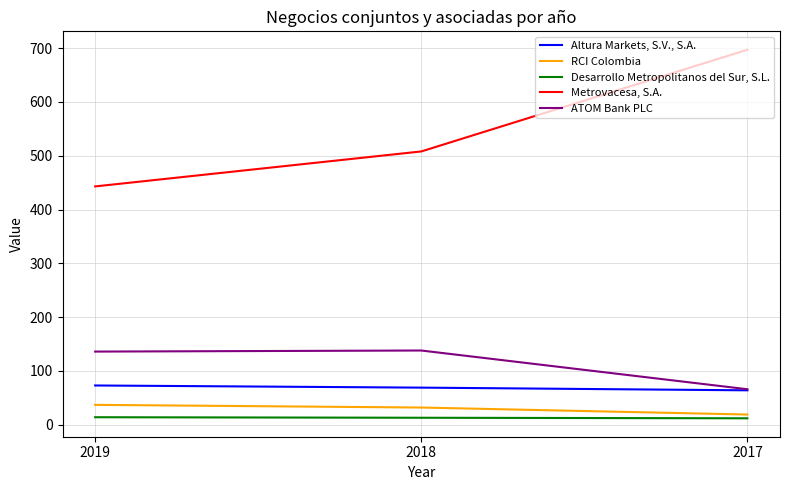

What are all the series names shown in the legend?

Altura Markets, S.V., S.A., RCI Colombia, Desarrollo Metropolitanos del Sur, S.L., Metrovacesa, S.A., ATOM Bank PLC